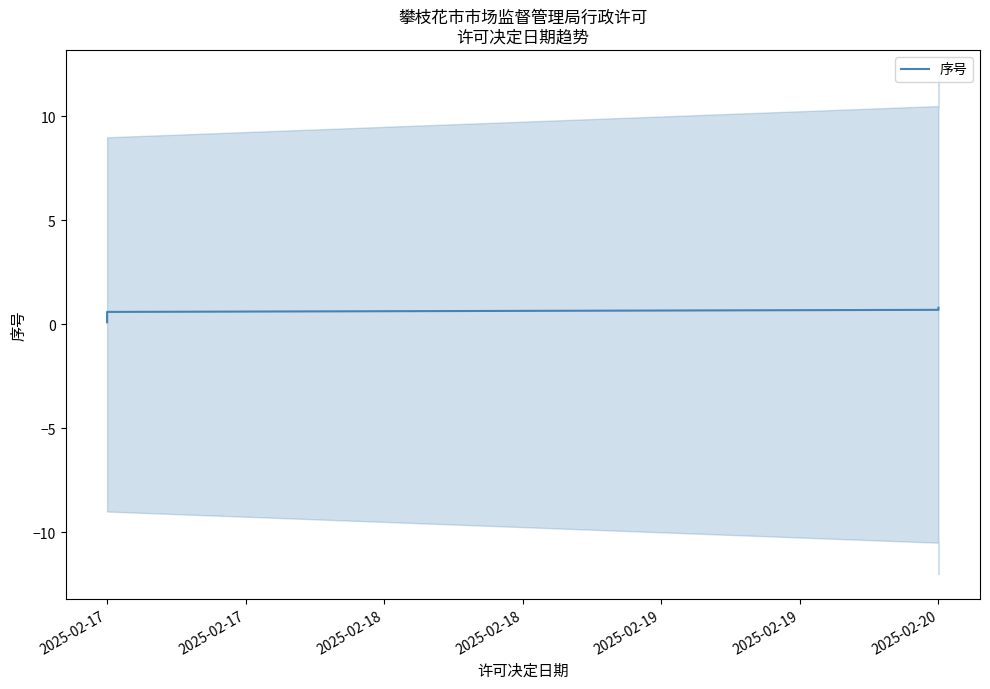

Count the values in the range 0 to 1.

8